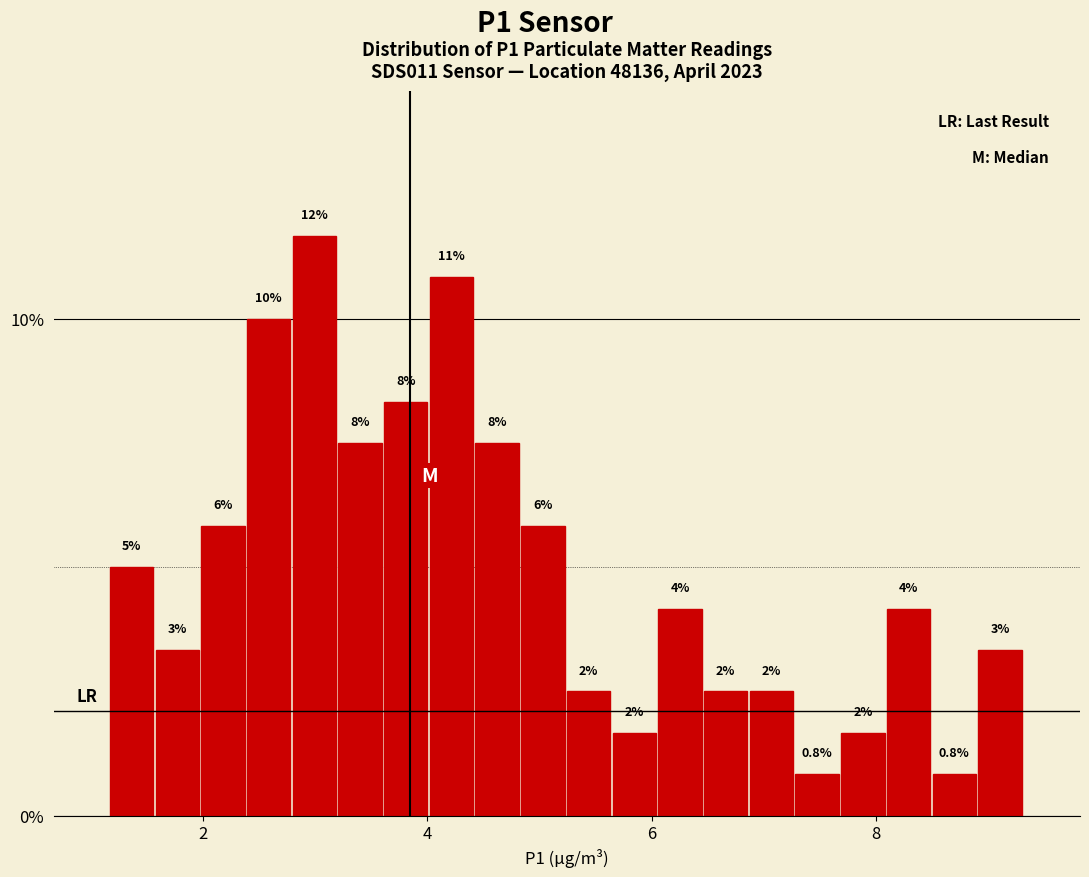

Around what value on the x-axis is the tallest bar? Give the approximate position of its centre, as read against the axis.

3.0